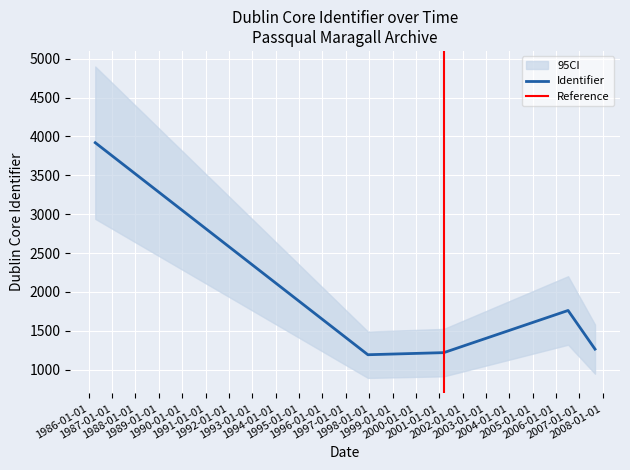

How many distinct data groups are displayed?

1